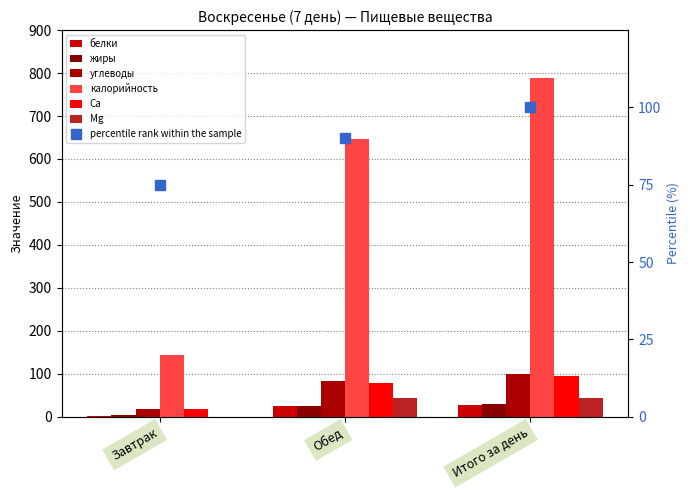

Which label corresponds to the largest value in the chart?

Итого за день